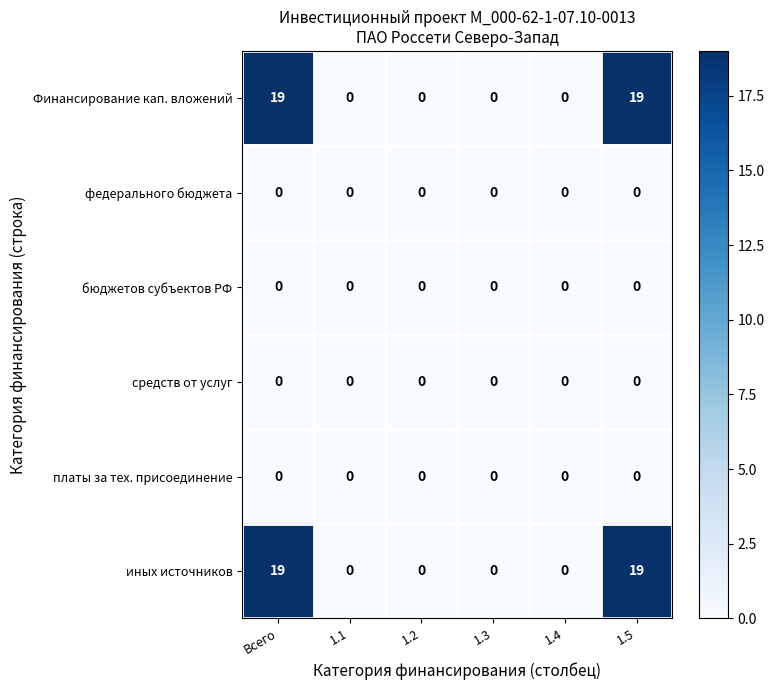

True or false: средств от услуг has a value of 0 at 1.5.

True